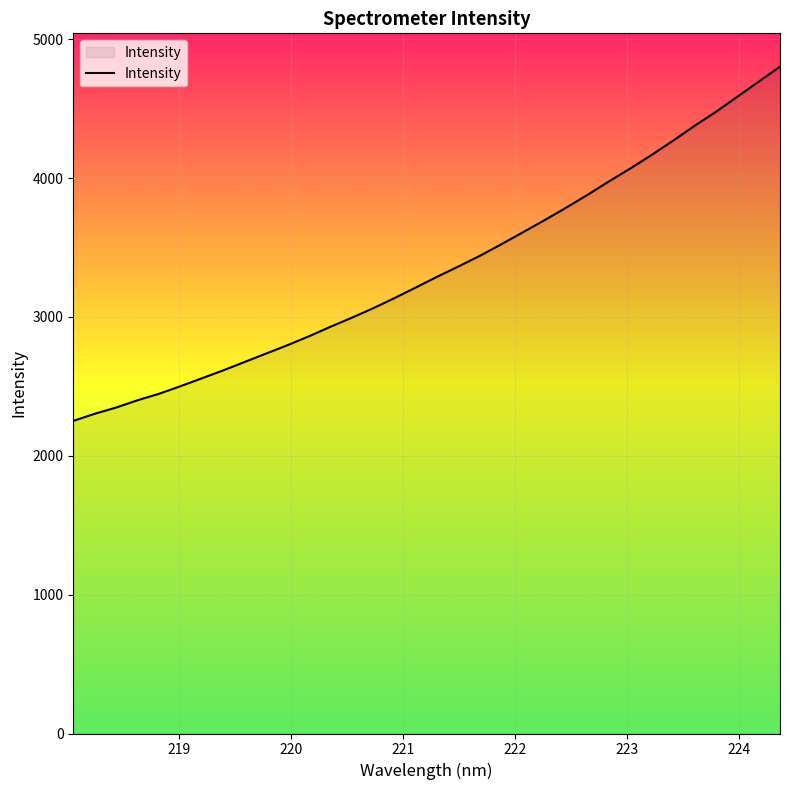

How many lines are shown in the chart?

1